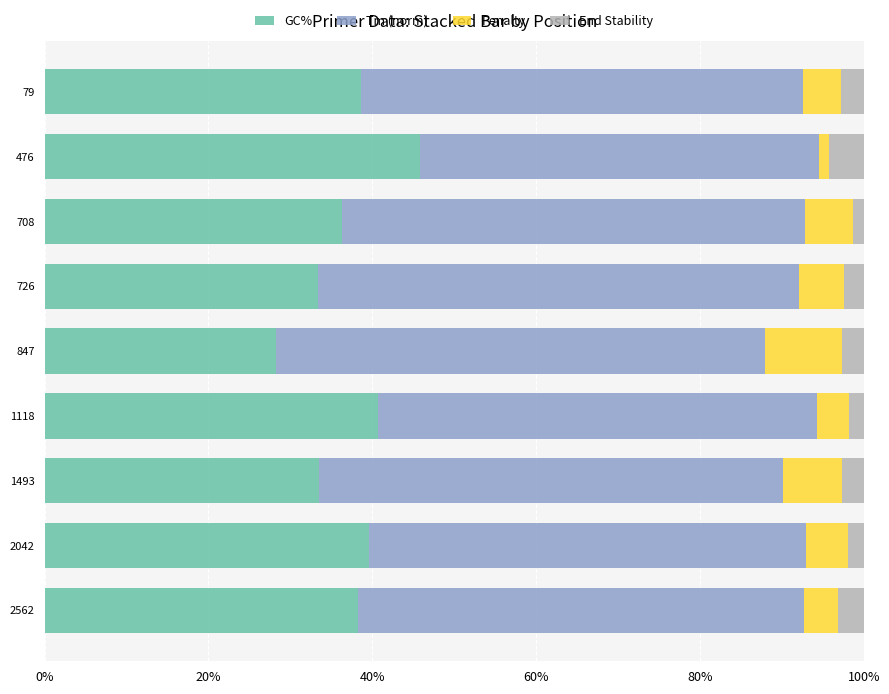

What is the total value across all series at 726?

100.0